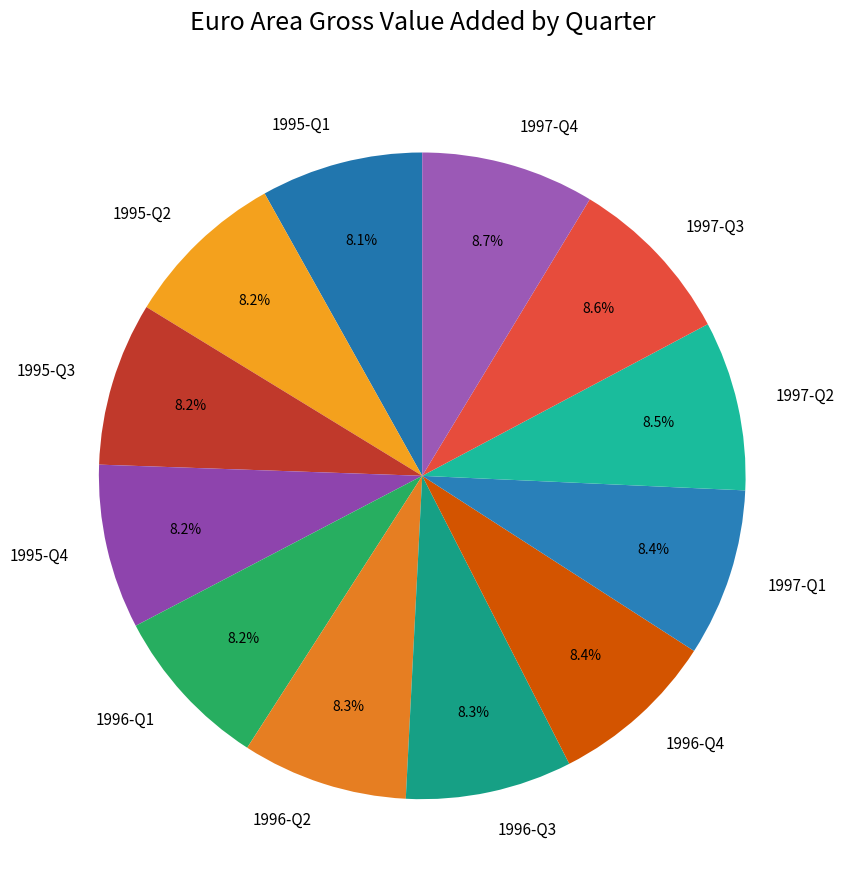

Combined, what portion of the pie is 1995-Q4 and 1996-Q2?

16.5%